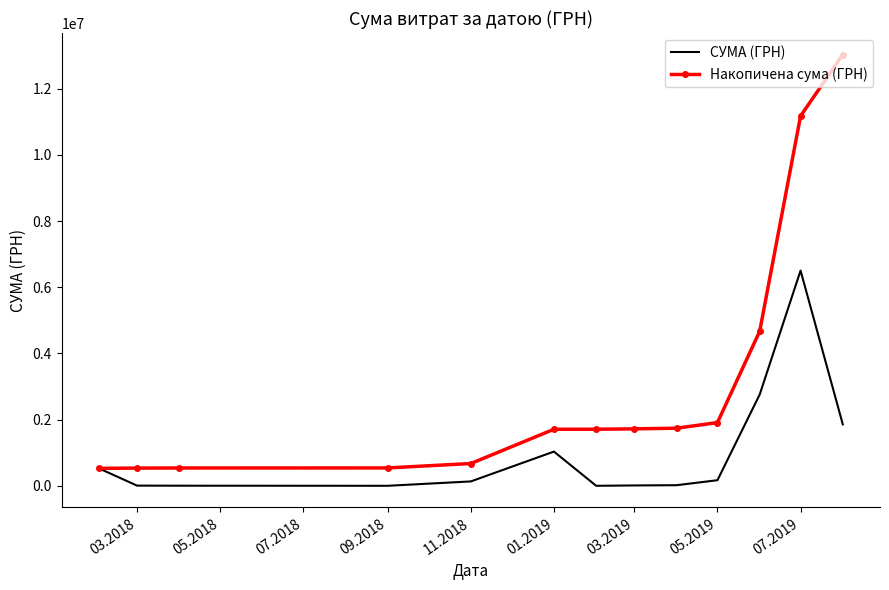

Which series has the widest spread of values?

Накопичена сума (ГРН)